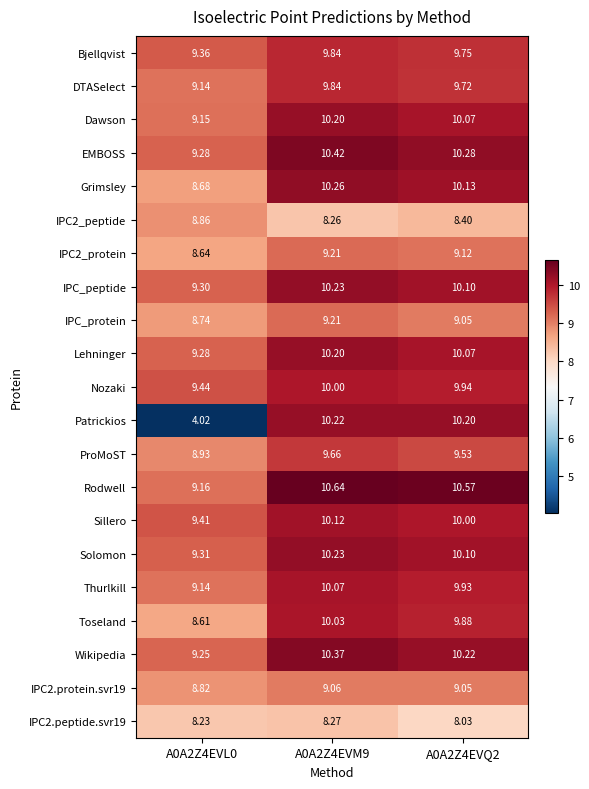

Which series has the largest range (max minus min)?

Patrickios